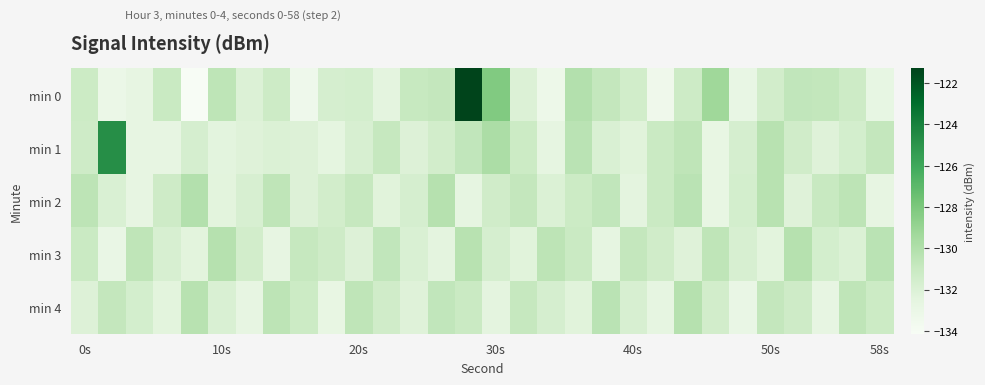

What is the maximum value shown in the chart?

-121.3